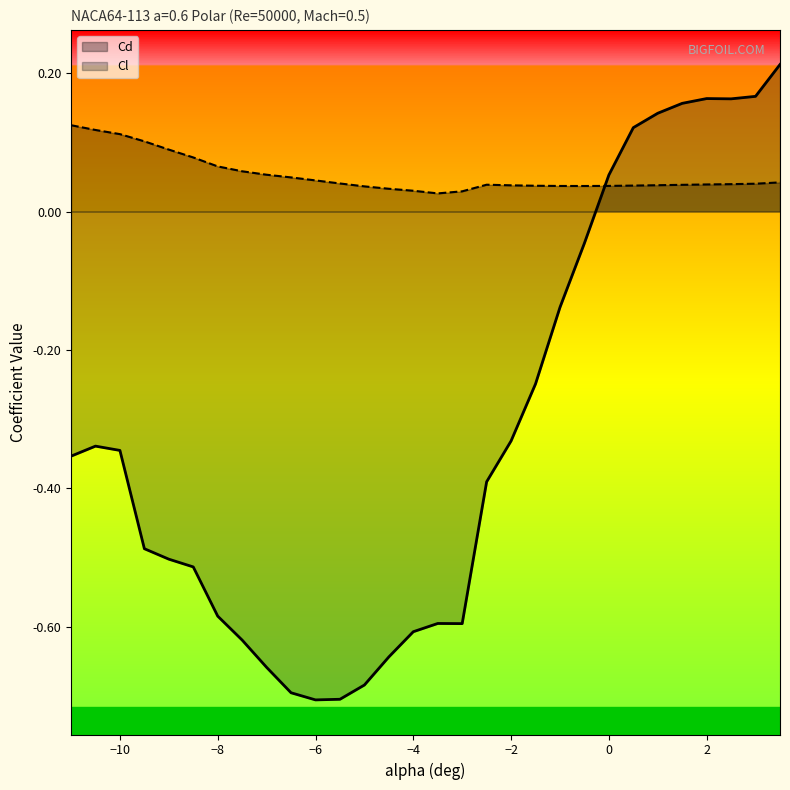

What are all the series names shown in the legend?

Cl, Cd